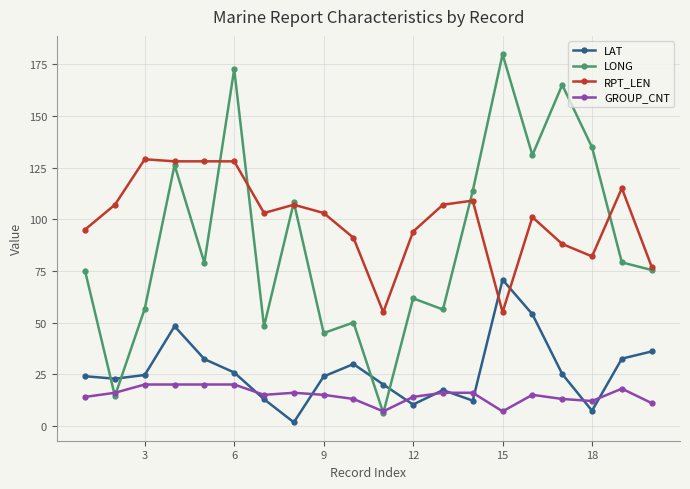

What is the minimum value for RPT_LEN?

55.0